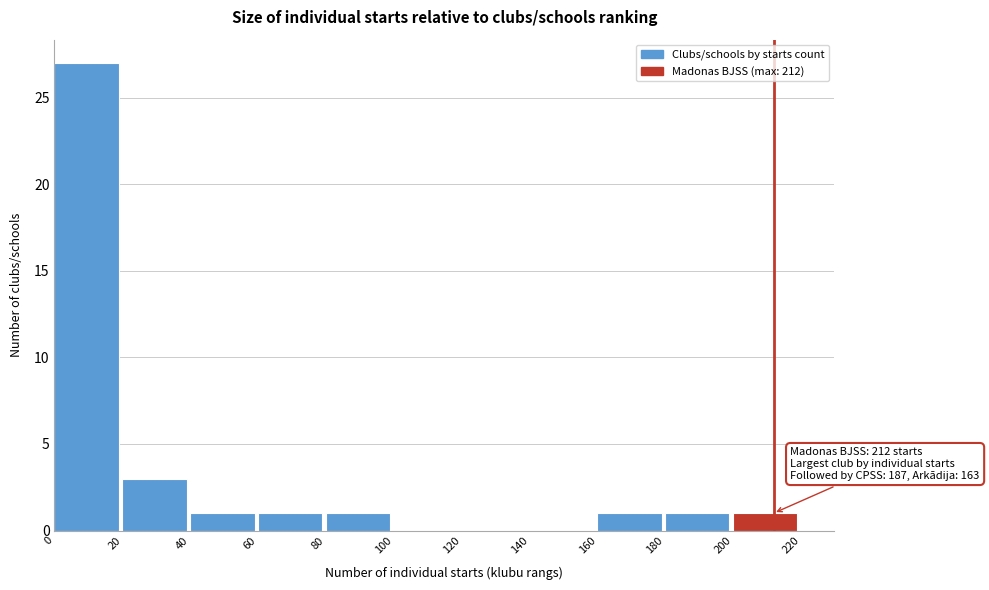

Over which range of the x-axis is the bar tallest?

0 to 20